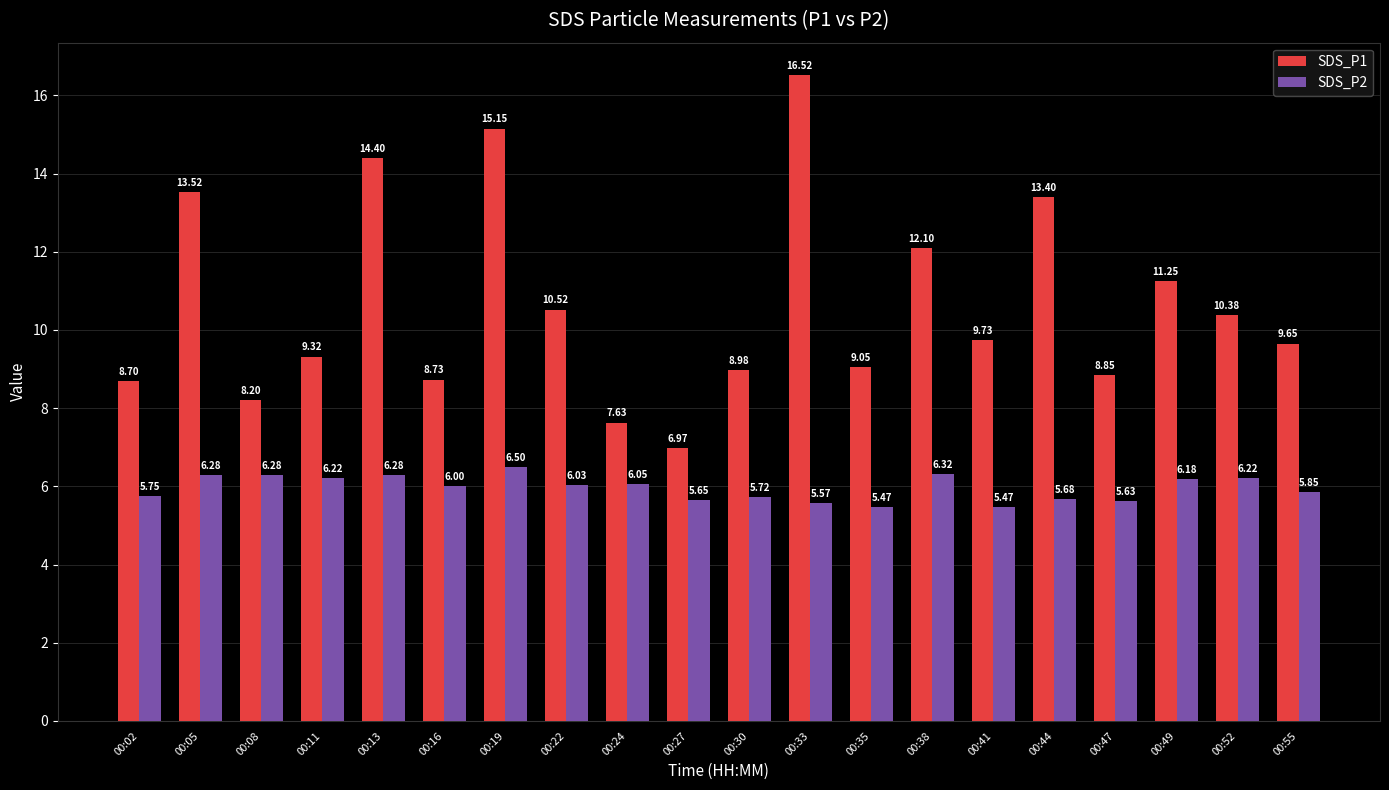

Rank the series at 00:49 from lowest to highest value.

SDS_P2, SDS_P1